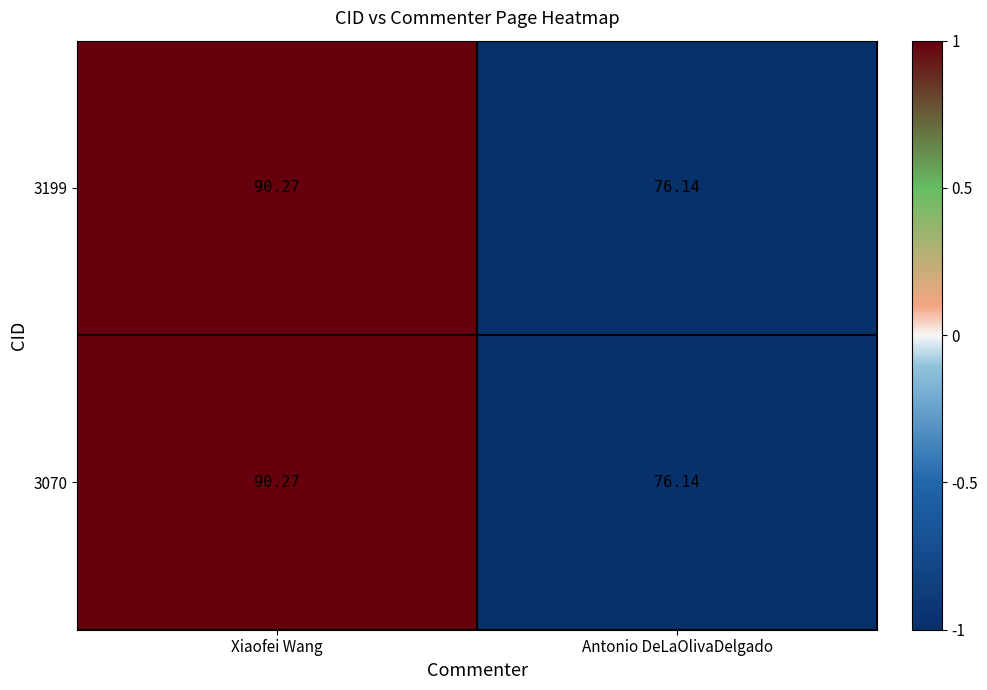

At which category is the sum across all series the highest?

Xiaofei Wang